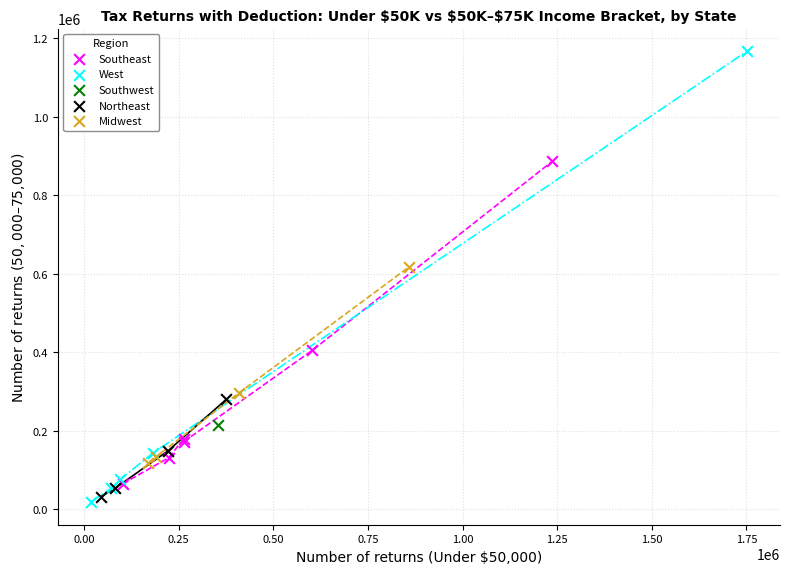

Which series contains the lowest Y value?

West